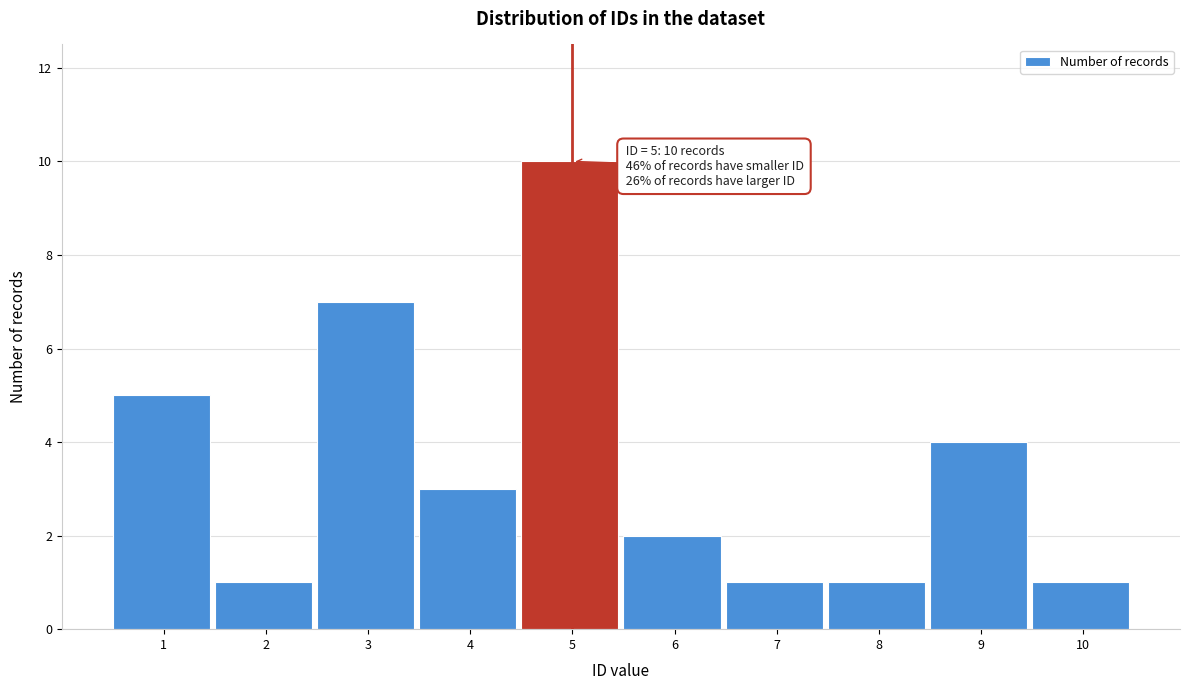

Reading left to right, extract all data points from this chart.

5	1	7	3	10	2	1	1	4	1